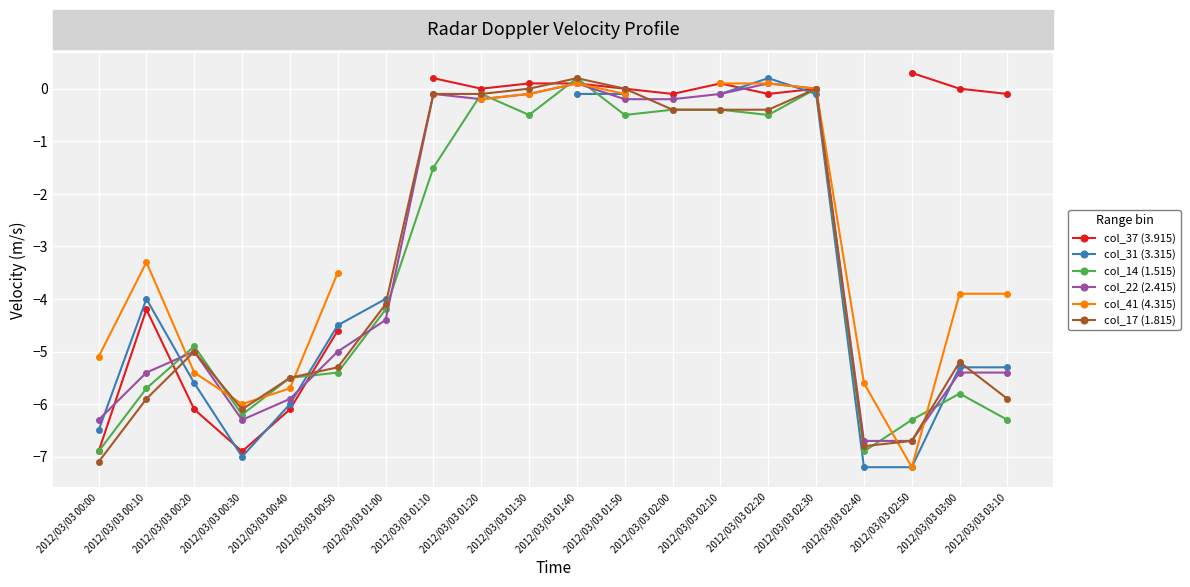

In col_17 (1.815), how many points are higher than both neighbors (excluding endpoints)?

4